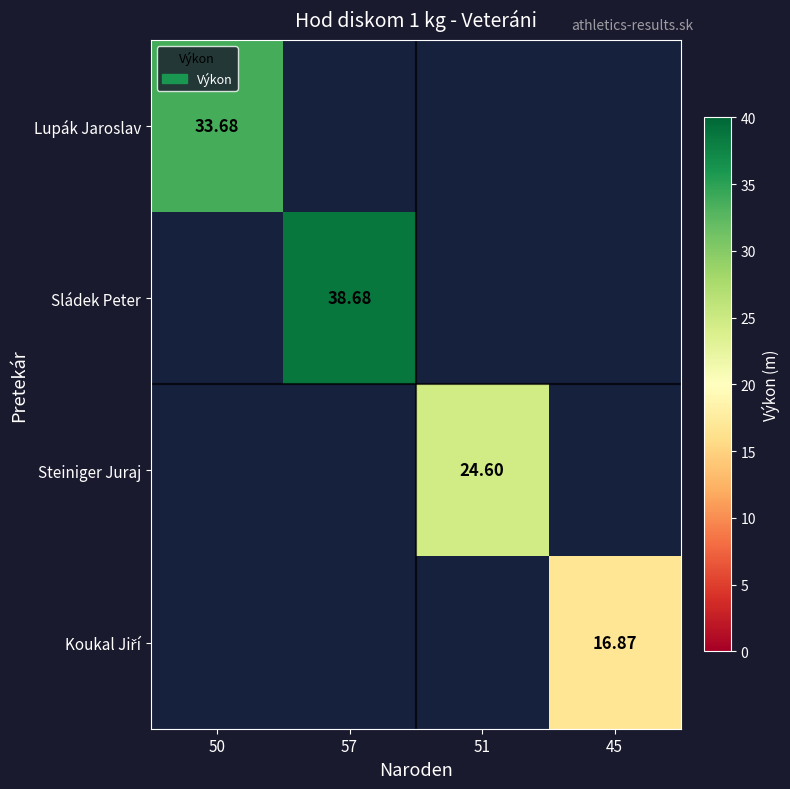

Where does the Steiniger Juraj series first go above 24?

51